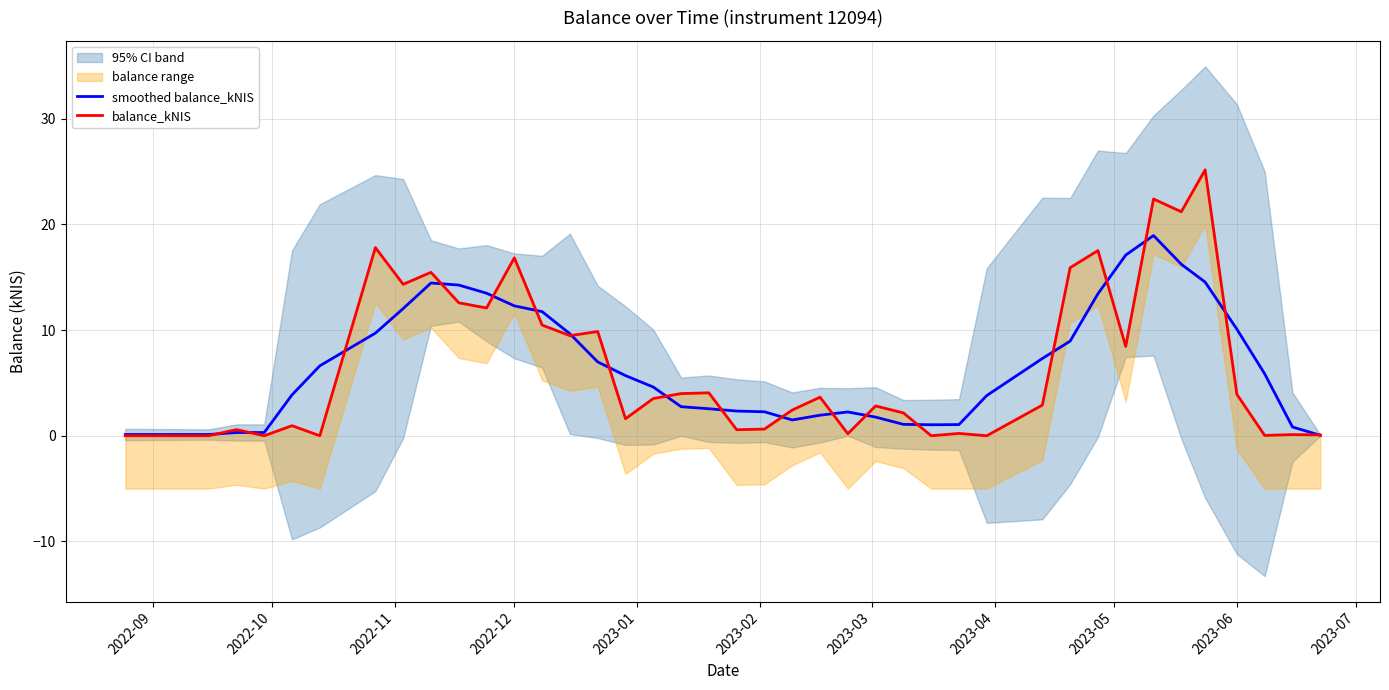

True or false: smoothed balance_kNIS has a value of 0.5 at 2022-11.

False